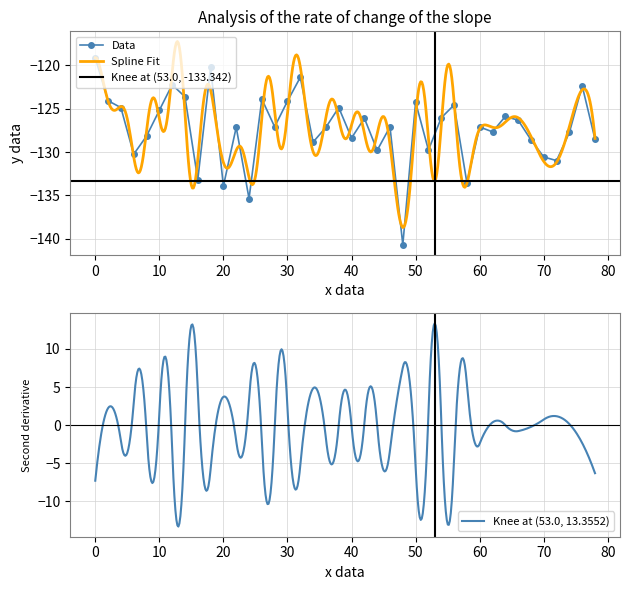

How many values exceed -127?

18